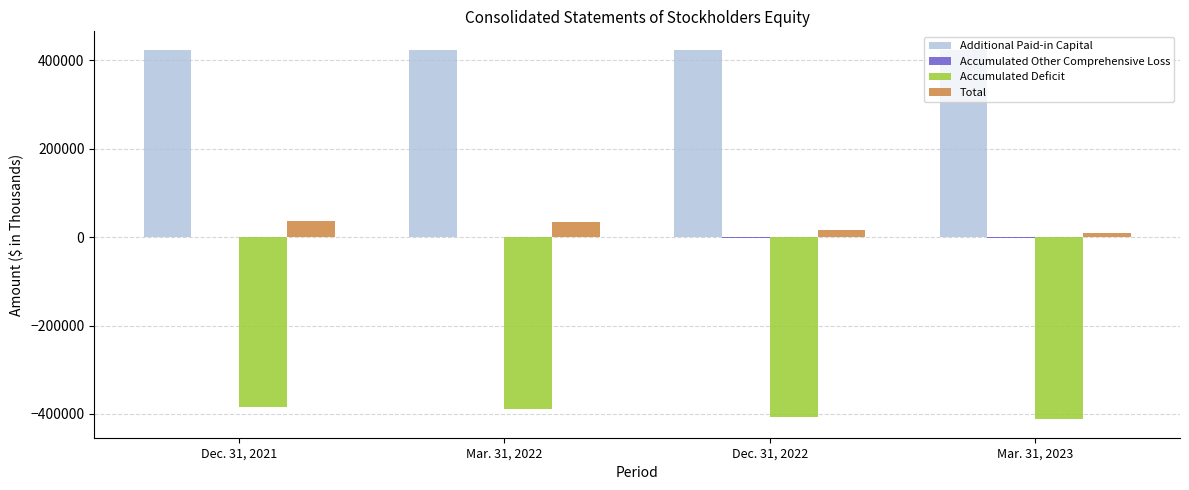

How many distinct data groups are displayed?

4